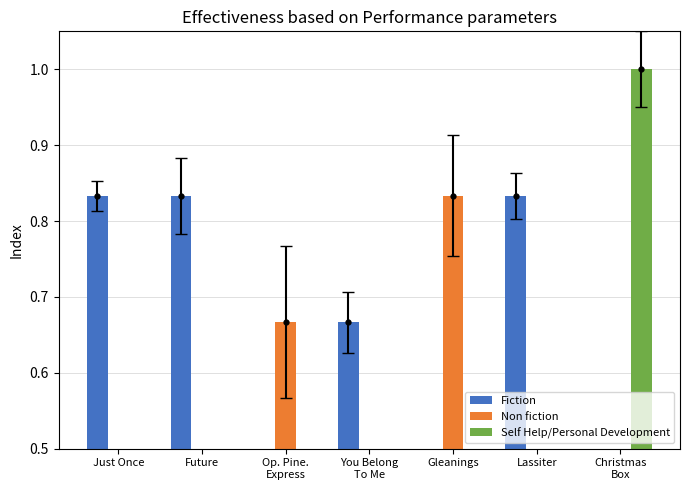

At Op. Pine.
Express, list the series in order from smallest to largest.

Fiction, Self Help/Personal Development, Non fiction